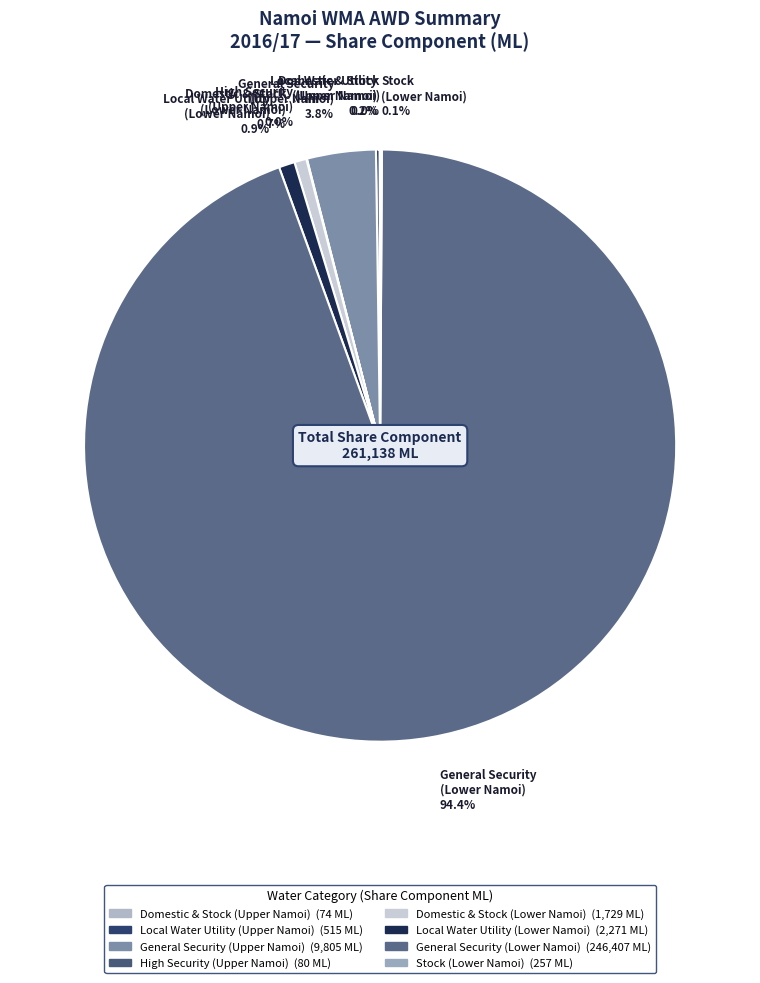

Is General Security (Lower Namoi) 94.4% the majority of the pie?

Yes